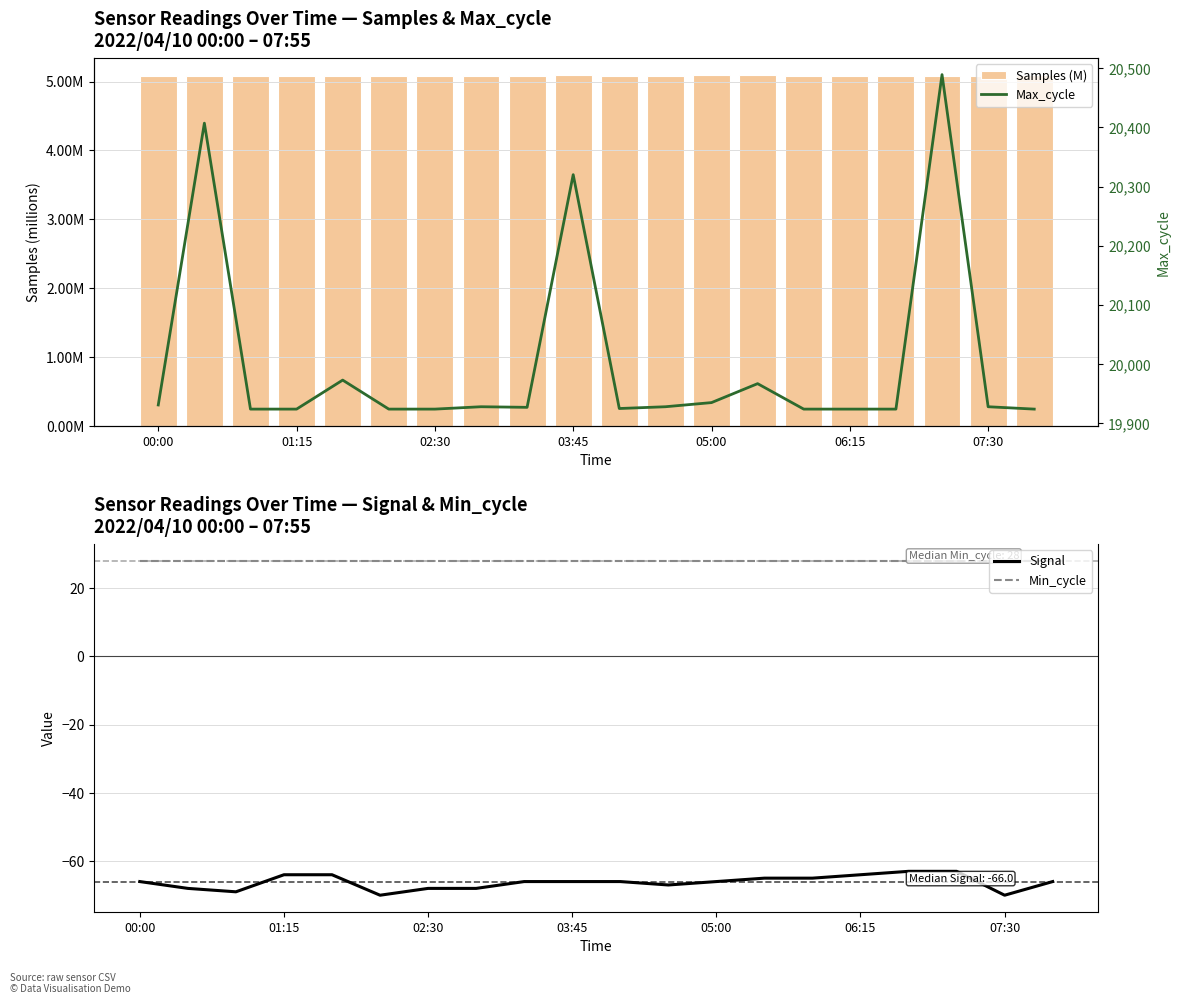

True or false: Signal has a value of -64 at 06:15.

True